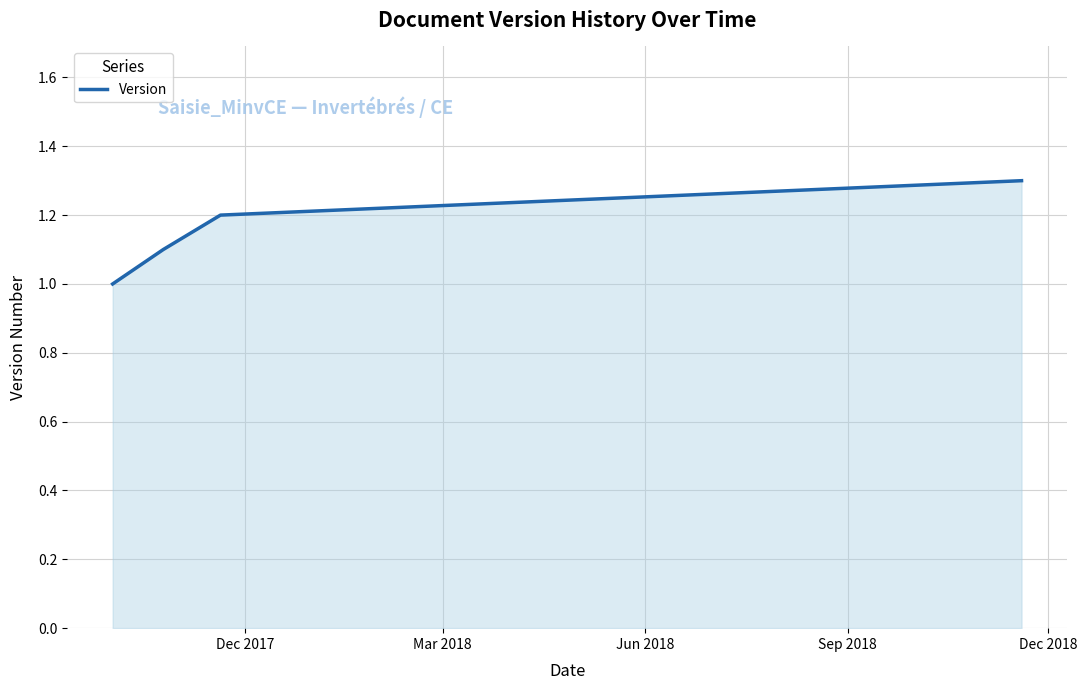

True or false: the data has more than 2 interior local peaks.

False